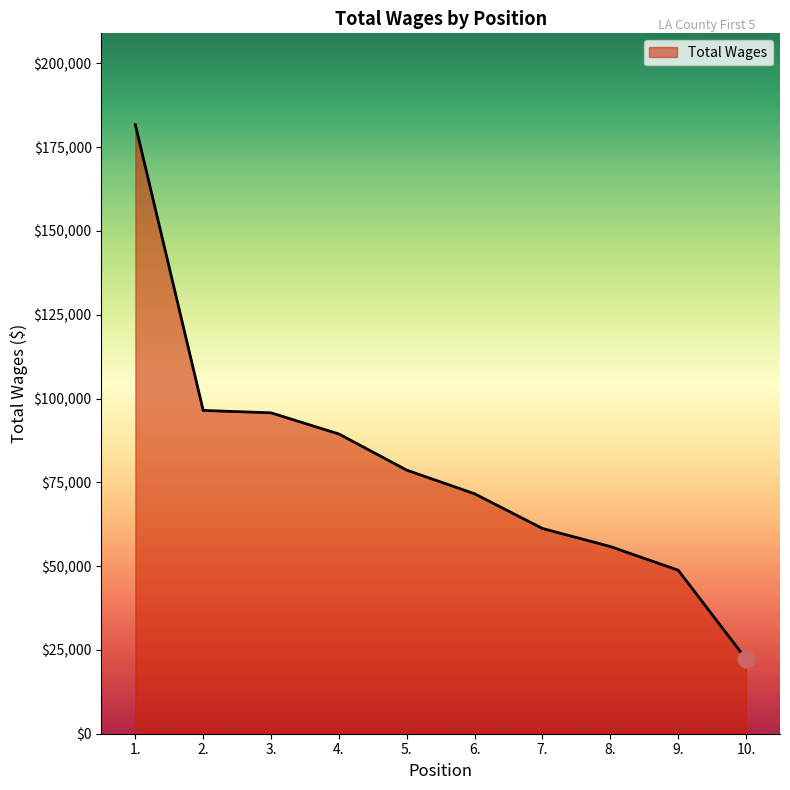

Which label corresponds to the smallest value in the chart?

10.